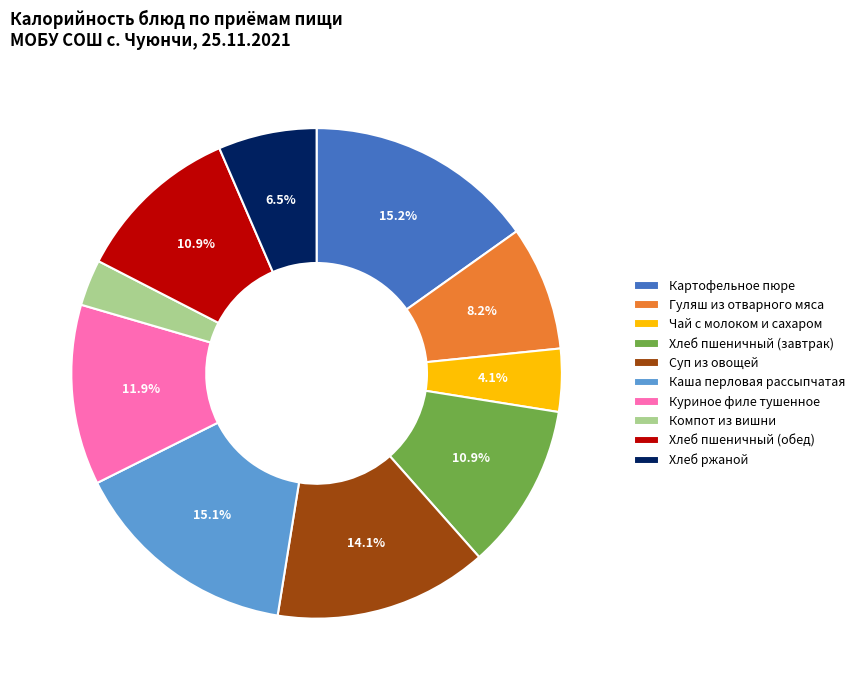

Is it true that Гуляш из отварного мяса is 1% of the pie?

False